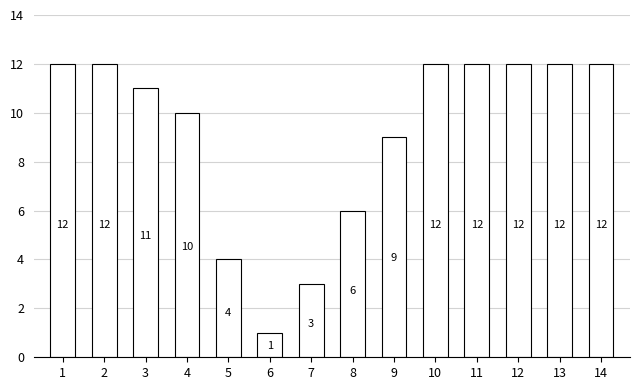

What is the sum of the values at 7 and 1?

15